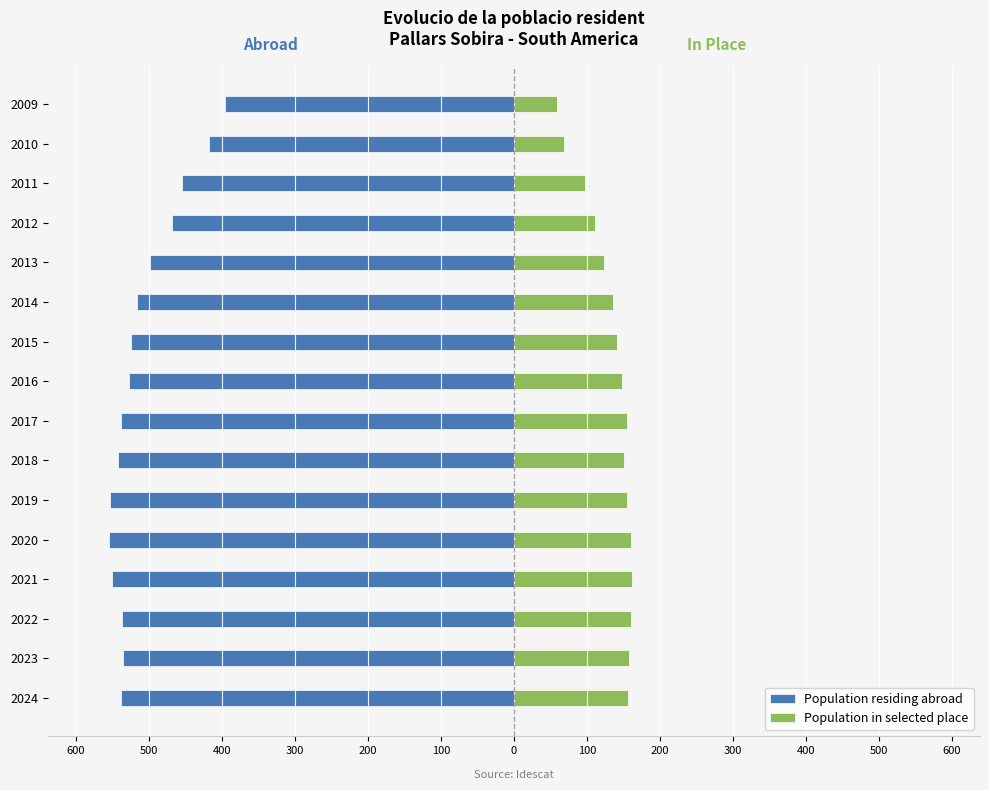

Rank the series at 2010 from lowest to highest value.

Population residing abroad, Population in selected place